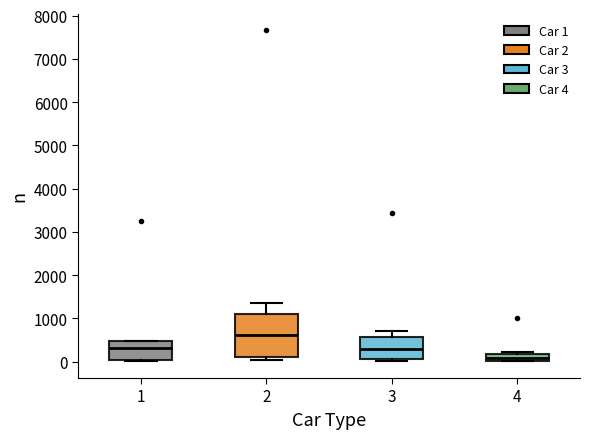

Where is the upper edge of the box at x = 4 on the y-axis? The values are not printed on the chart, so give them approximately, as read against the axis.

200